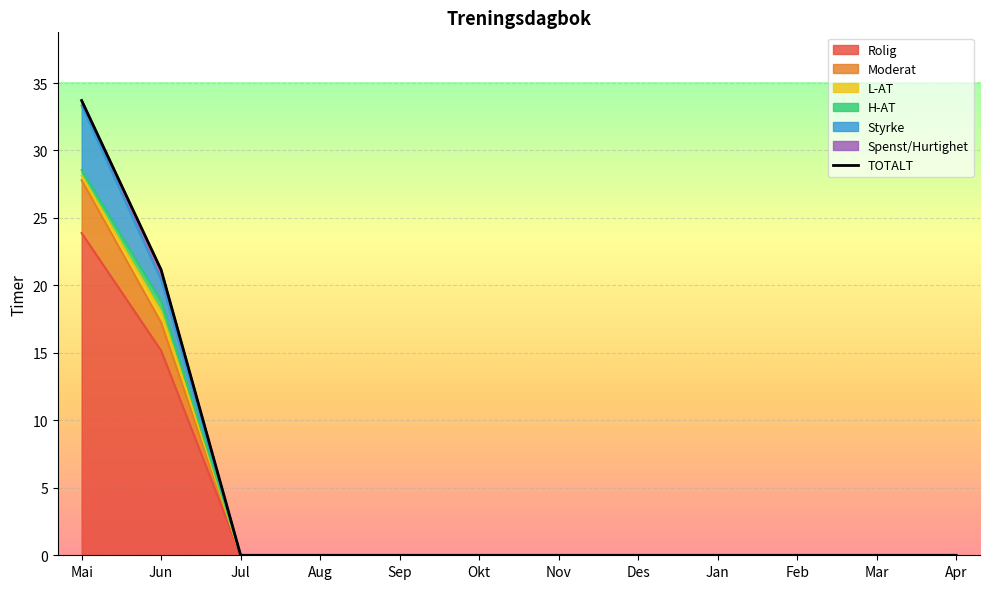

What is the average value of the Styrke series?

0.5